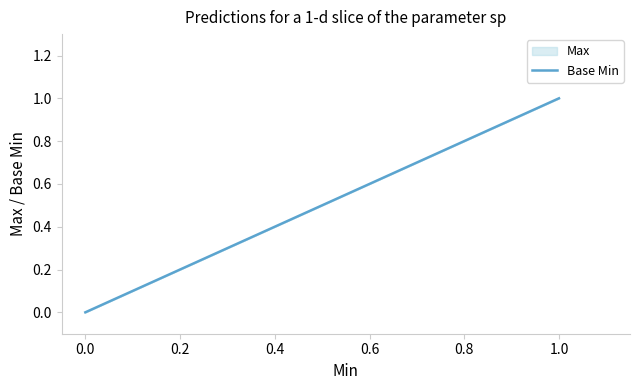

The Max series shows 1 at 1. True or false?

True